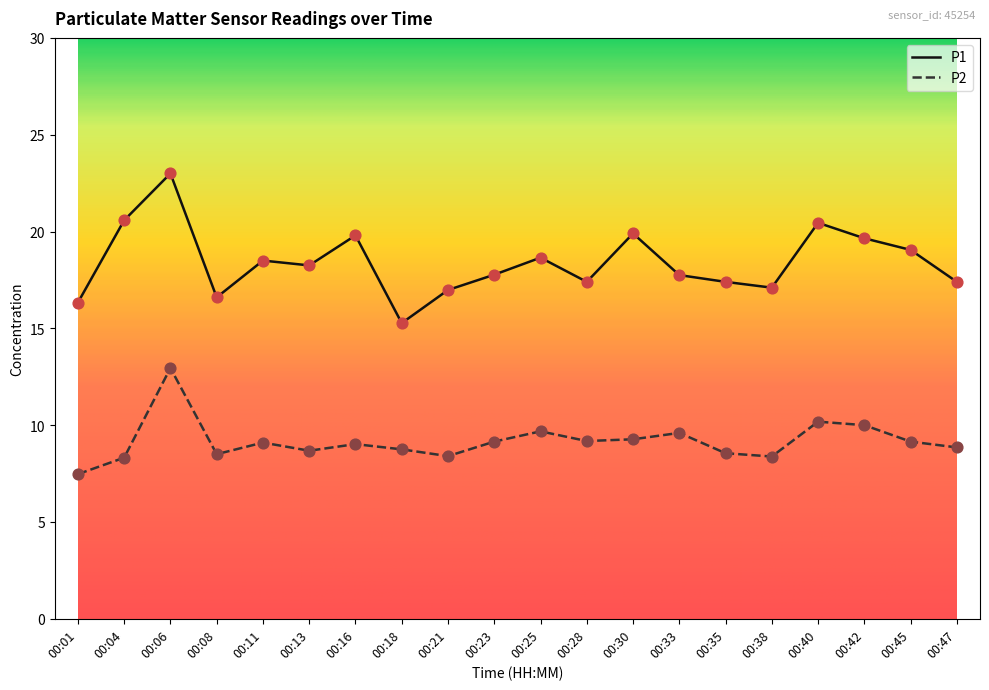

Is the value of P1 at 00:33 greater than the value of P2 at 00:08?

Yes